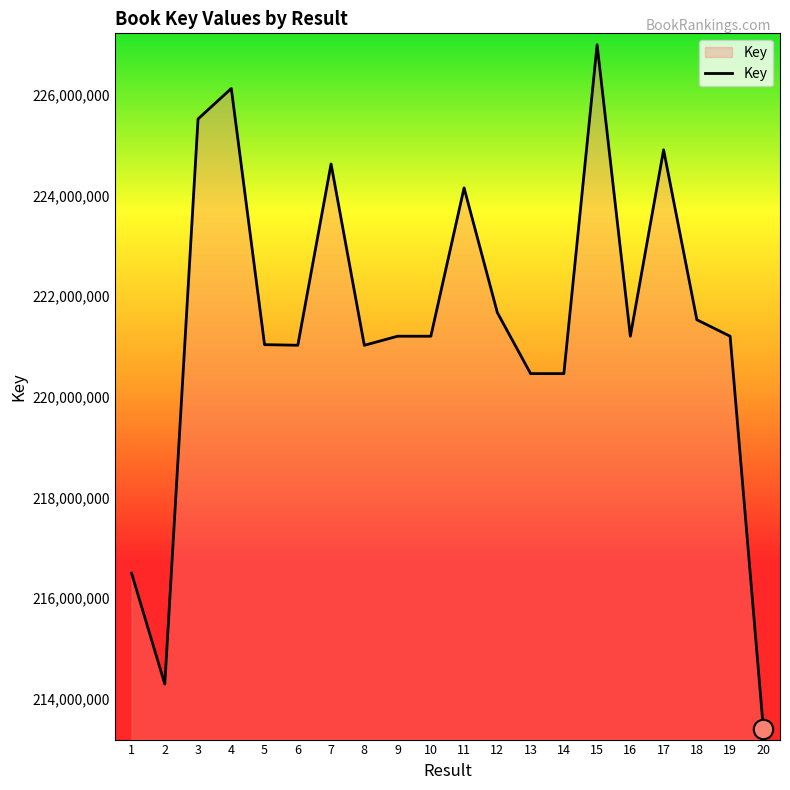

True or false: the data shows 213403138 at 20.

True